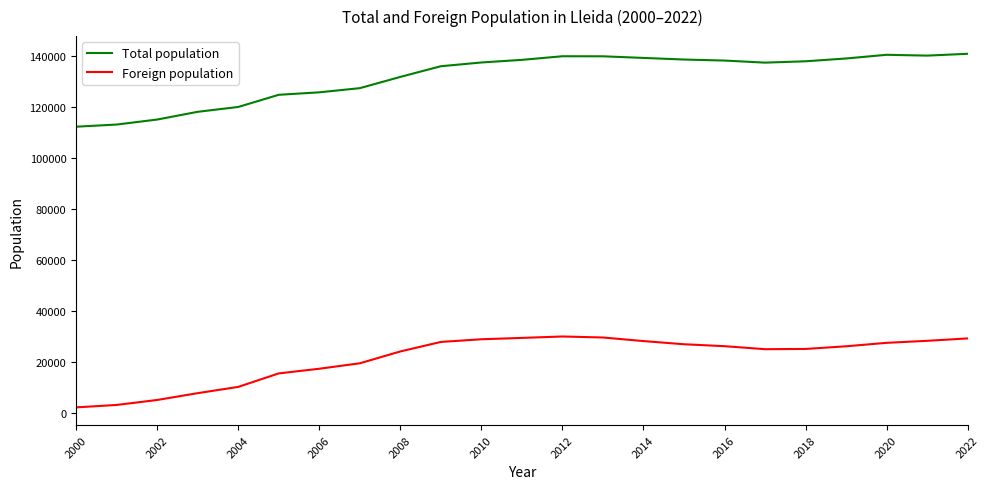

What is the maximum value for Total population?

140797